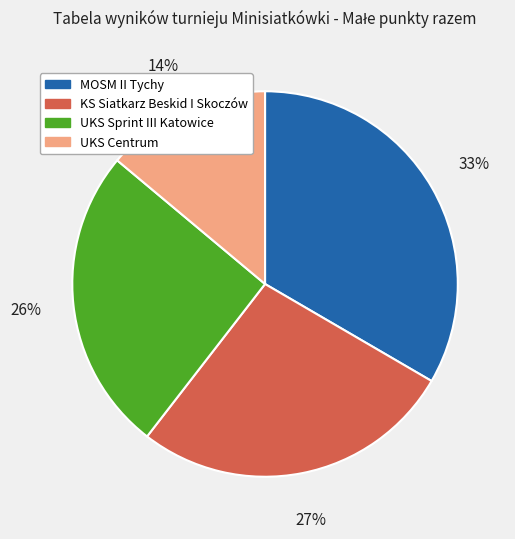

Which slice is the largest?

MOSM II Tychy